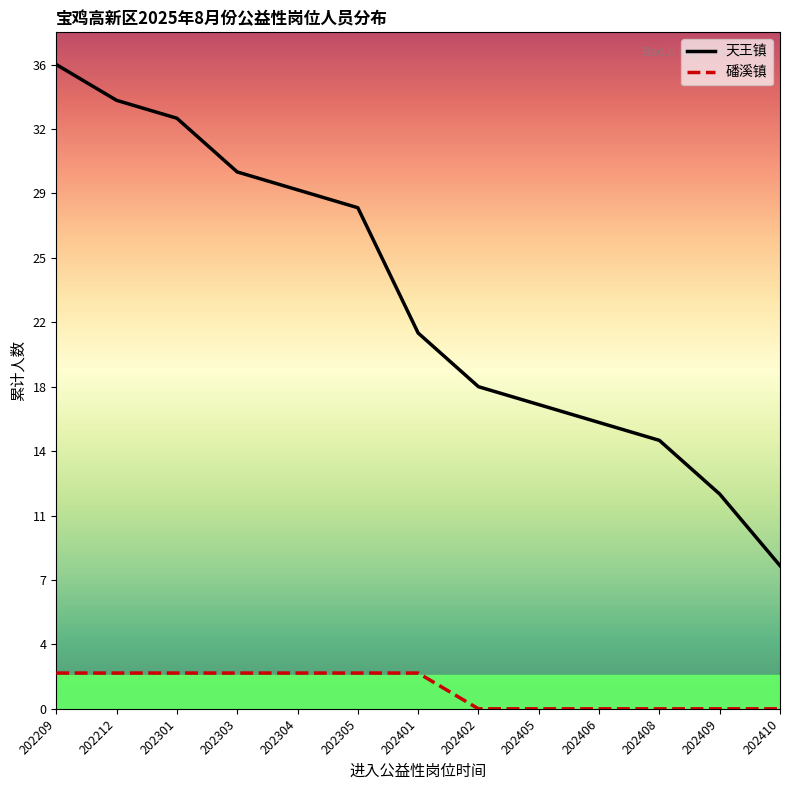

True or false: 天王镇 and 磻溪镇 cross at least once.

False